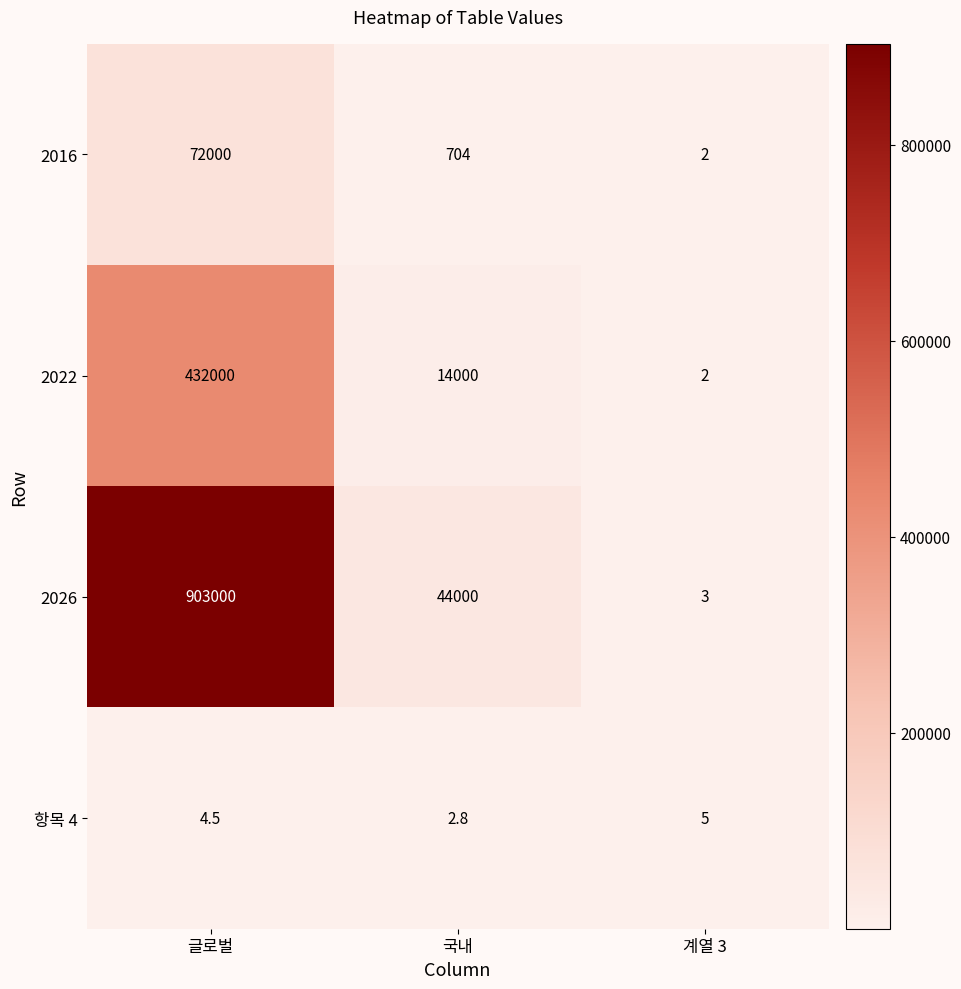

Which series has the widest spread of values?

2026